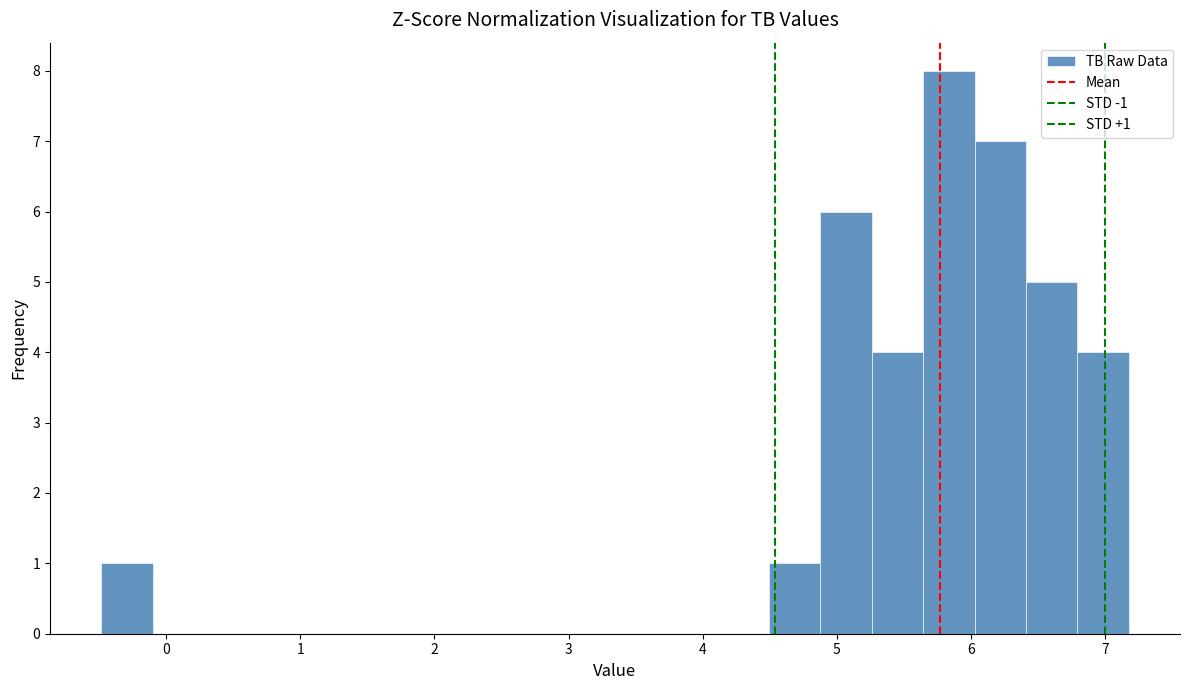

Read against the x-axis, roughly where is the centre of the tallest bar?

5.8